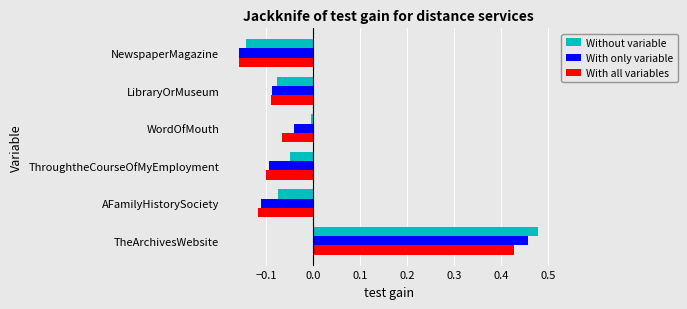

What is the difference between the maximum and minimum values in the With only variable series?

0.6